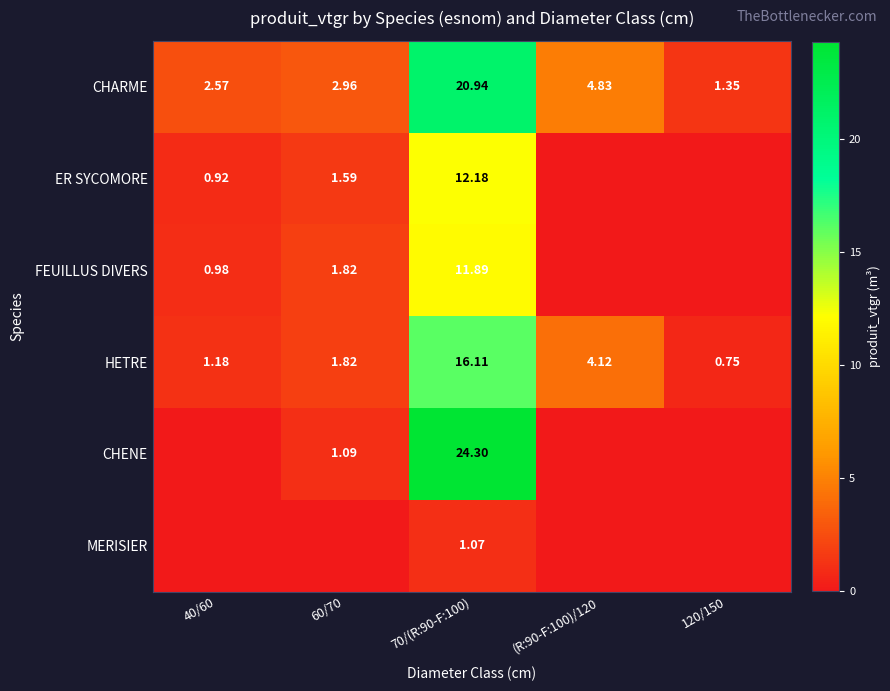

Is the value of CHENE at 60/70 greater than the value of HETRE at 70/(R:90-F:100)?

No